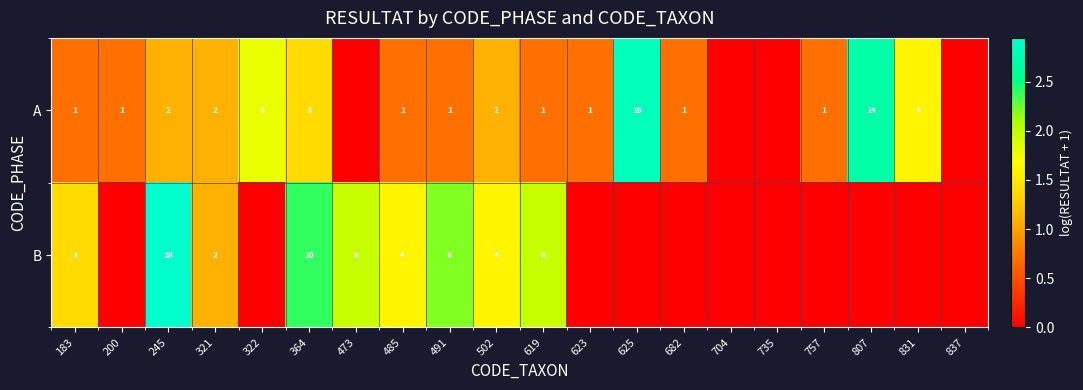

At how many categories does at least one series exceed 1?

13